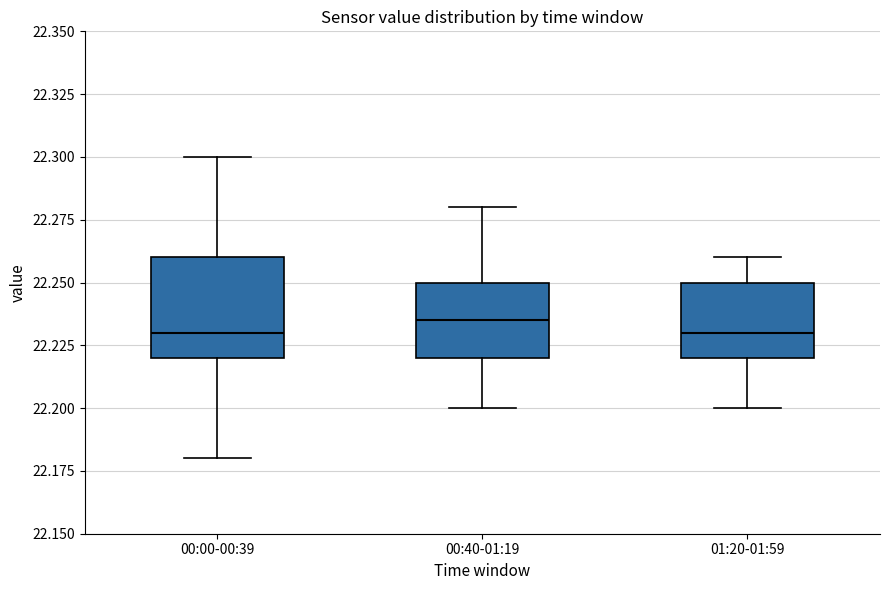

Comparing the boxes themselves (not the whiskers), which one is the tallest?

00:00-00:39